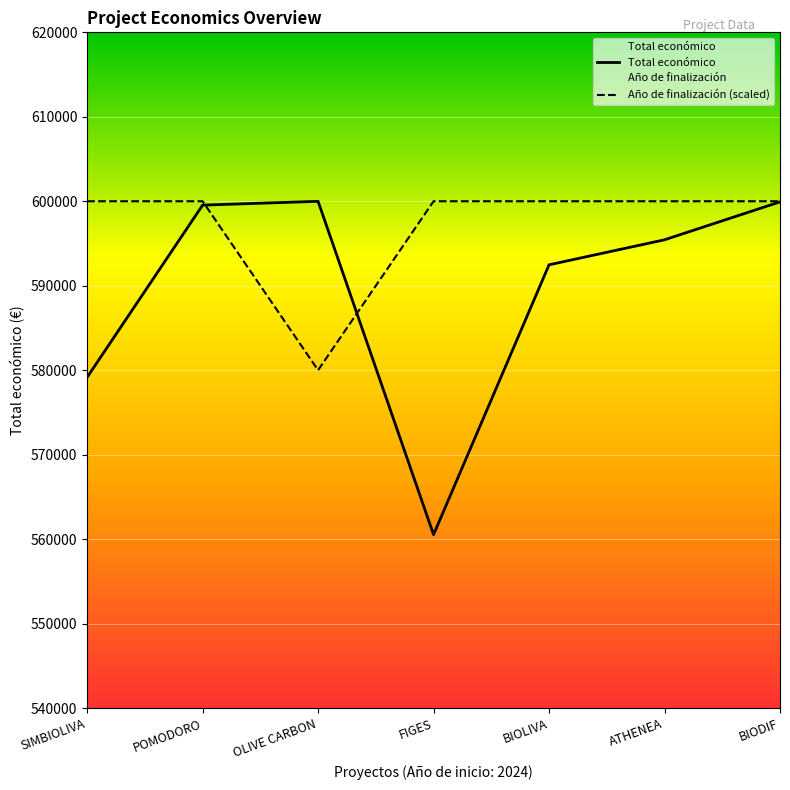

In Año de finalización, how many points are lower than both neighbors (excluding endpoints)?

1